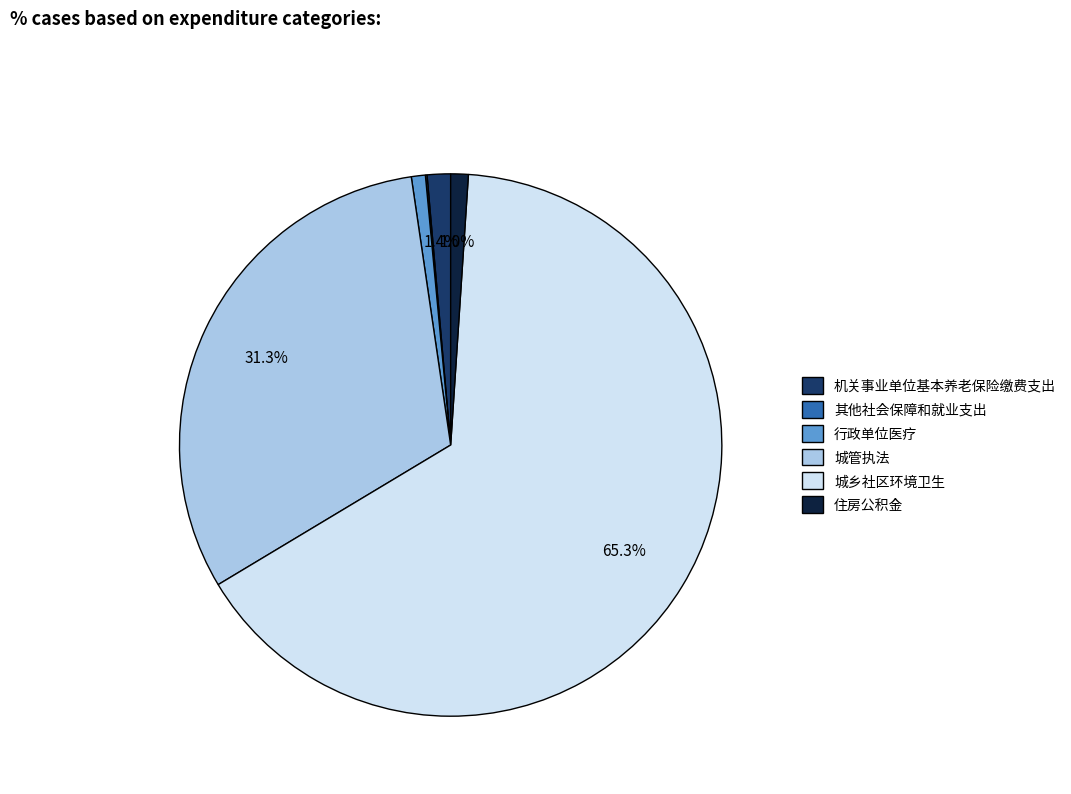

Which slice is the largest?

城乡社区环境卫生